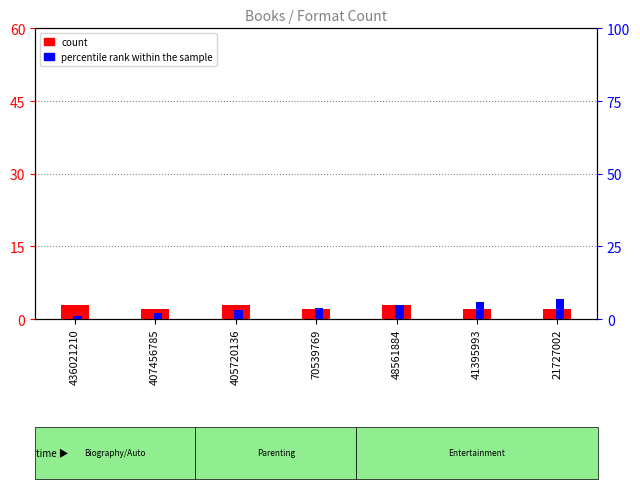

True or false: percentile rank within the sample has a value of 0 at 407456785.

False